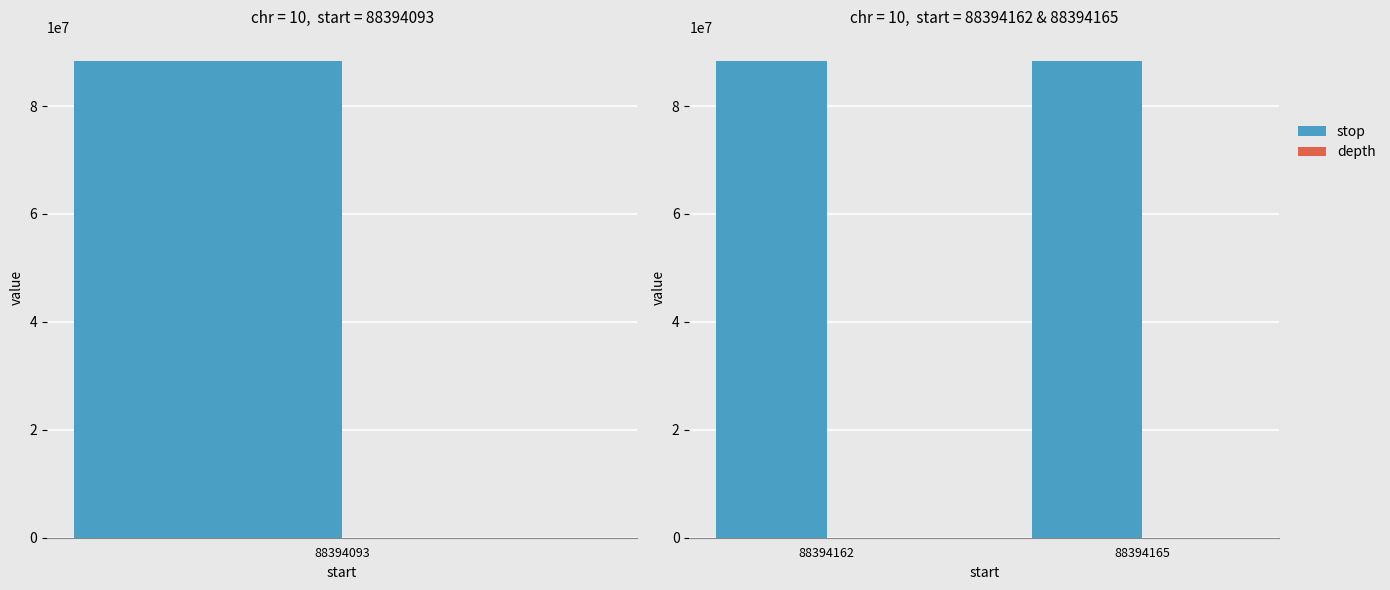

What is the smallest value displayed?

62